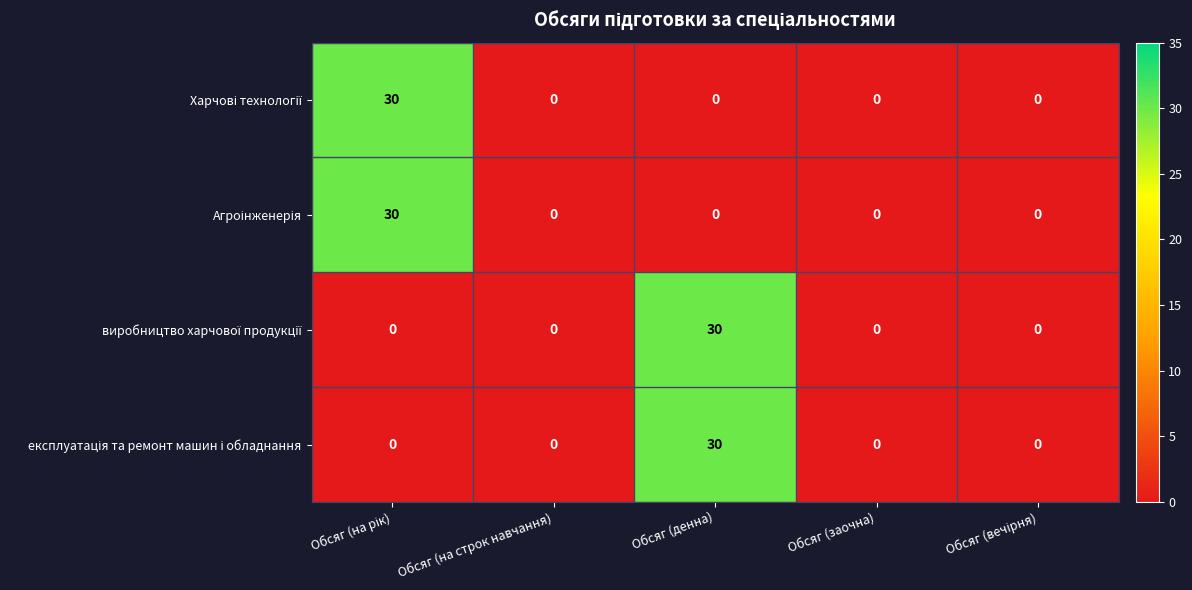

What is the total value across all series at Обсяг (денна)?

60